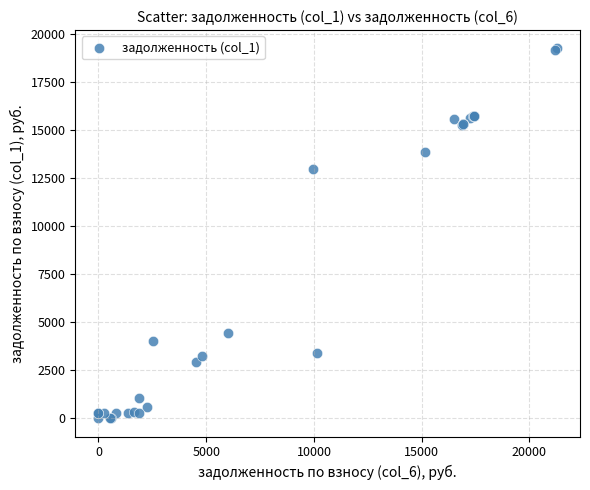

What Y value in the scatter plot is closest to 9631?

12961.6